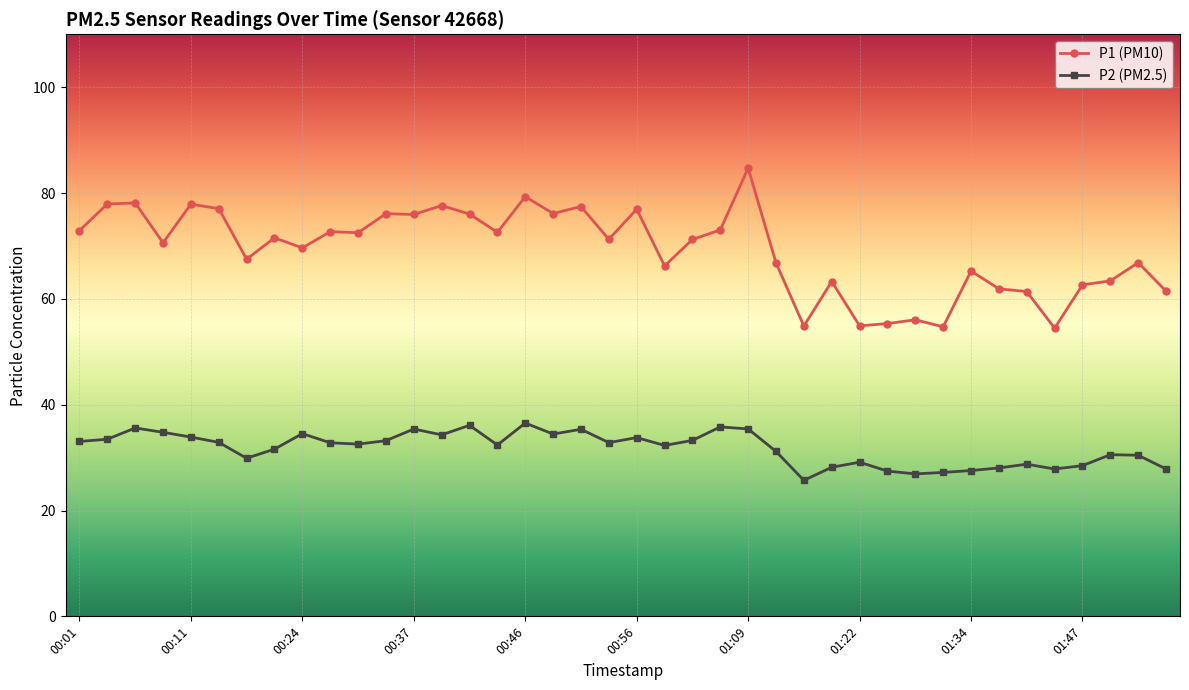

Which series has the largest range (max minus min)?

P1 (PM10)